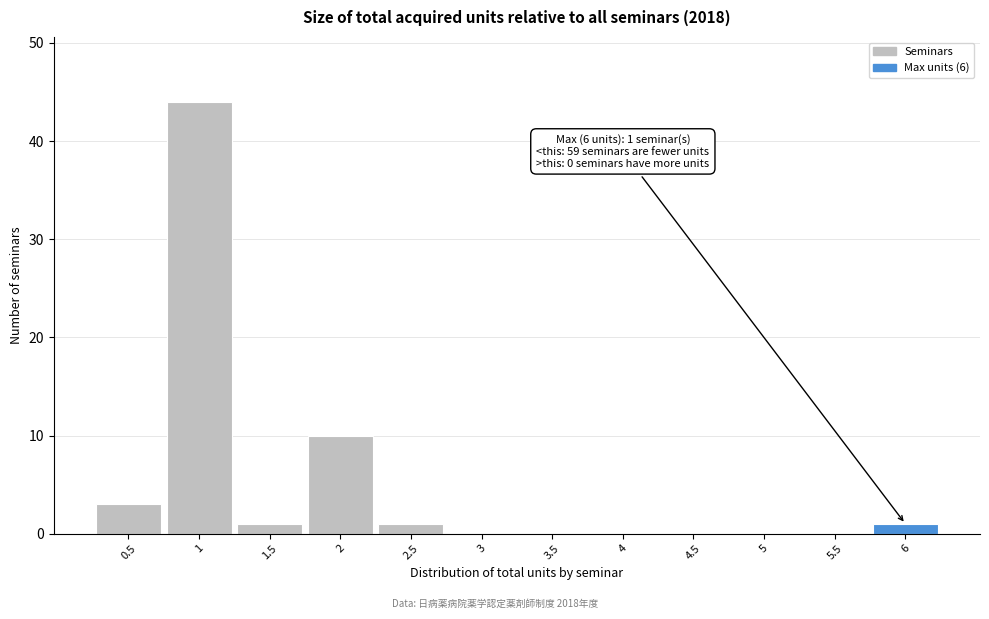

Over which range of the x-axis is the bar tallest?

0.75 to 1.25